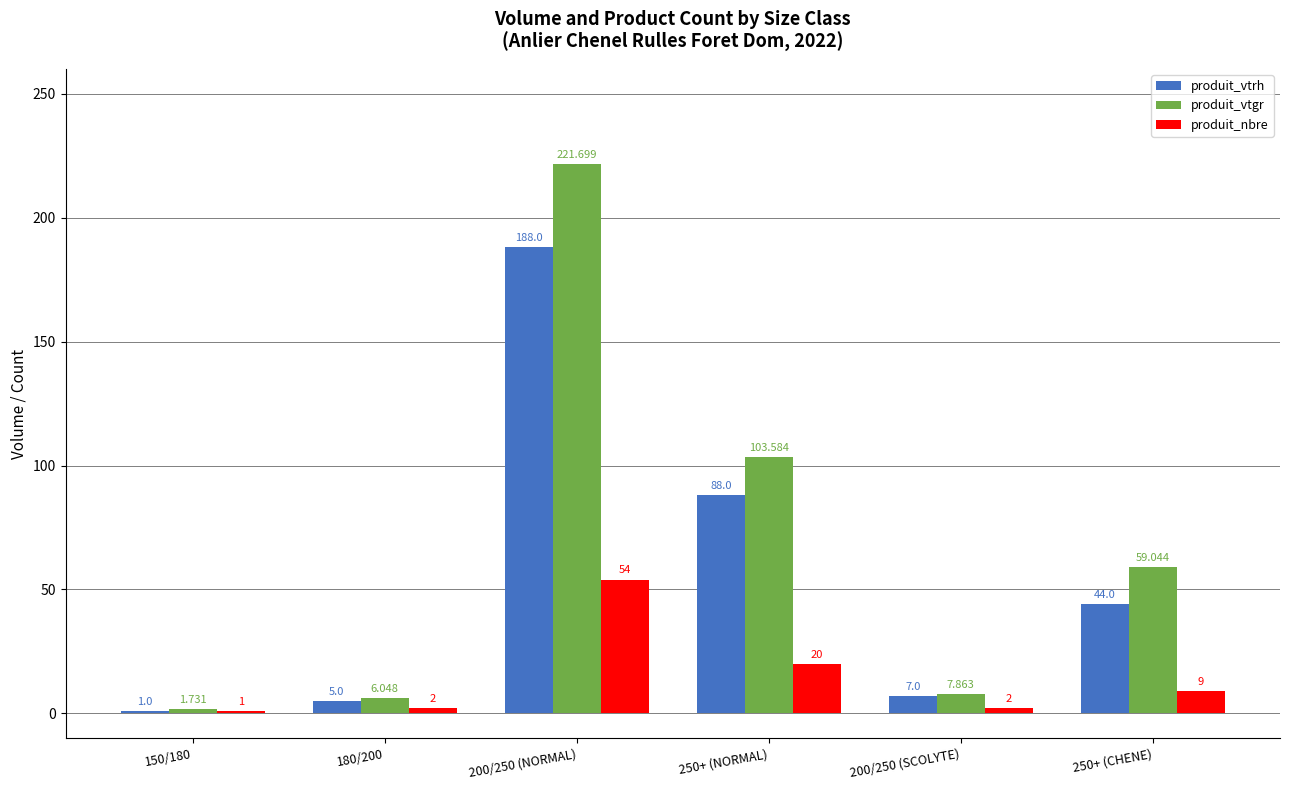

How many data points in produit_vtgr are less than 59?

3